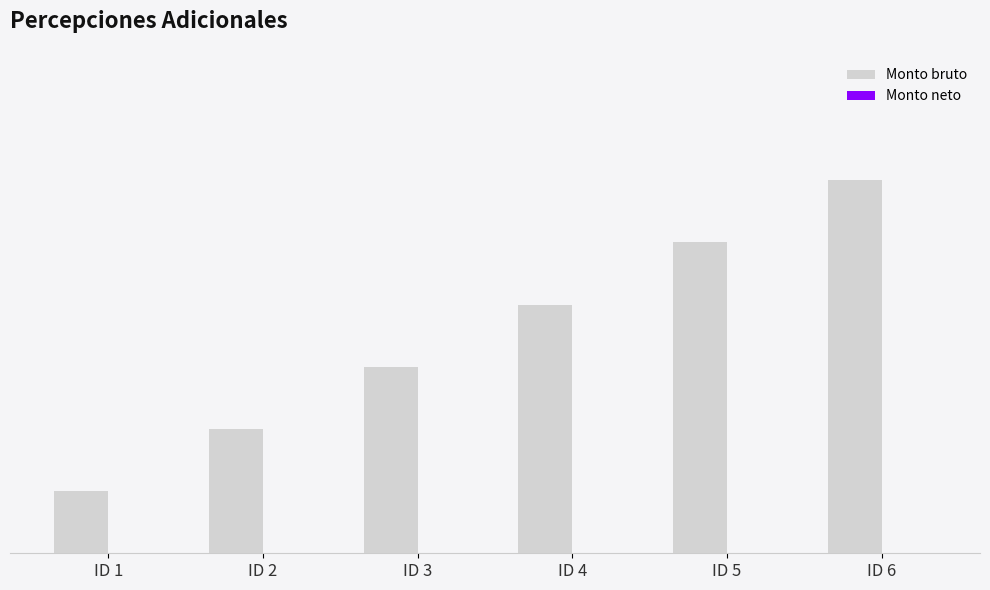

Reading right to left, list all the values displayed in this chart.

Monto bruto: ID 6=6	ID 5=5	ID 4=4	ID 3=3	ID 2=2	ID 1=1
Monto neto: ID 6=0	ID 5=0	ID 4=0	ID 3=0	ID 2=0	ID 1=0